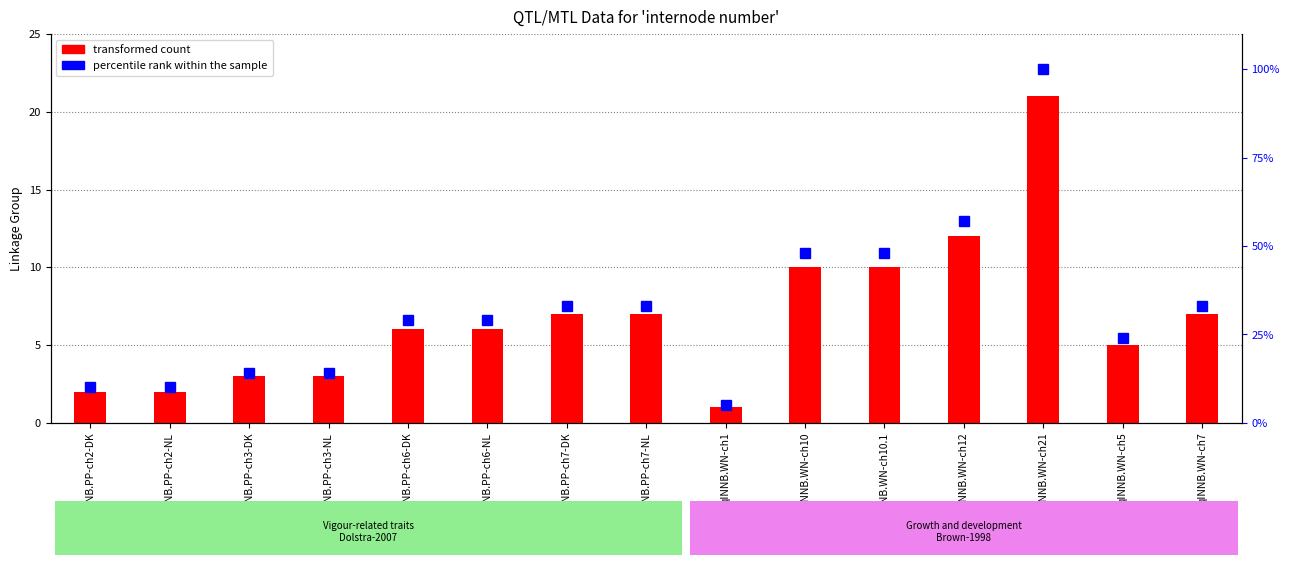

What is the total value across all series at qINNB.WN-ch5?

29